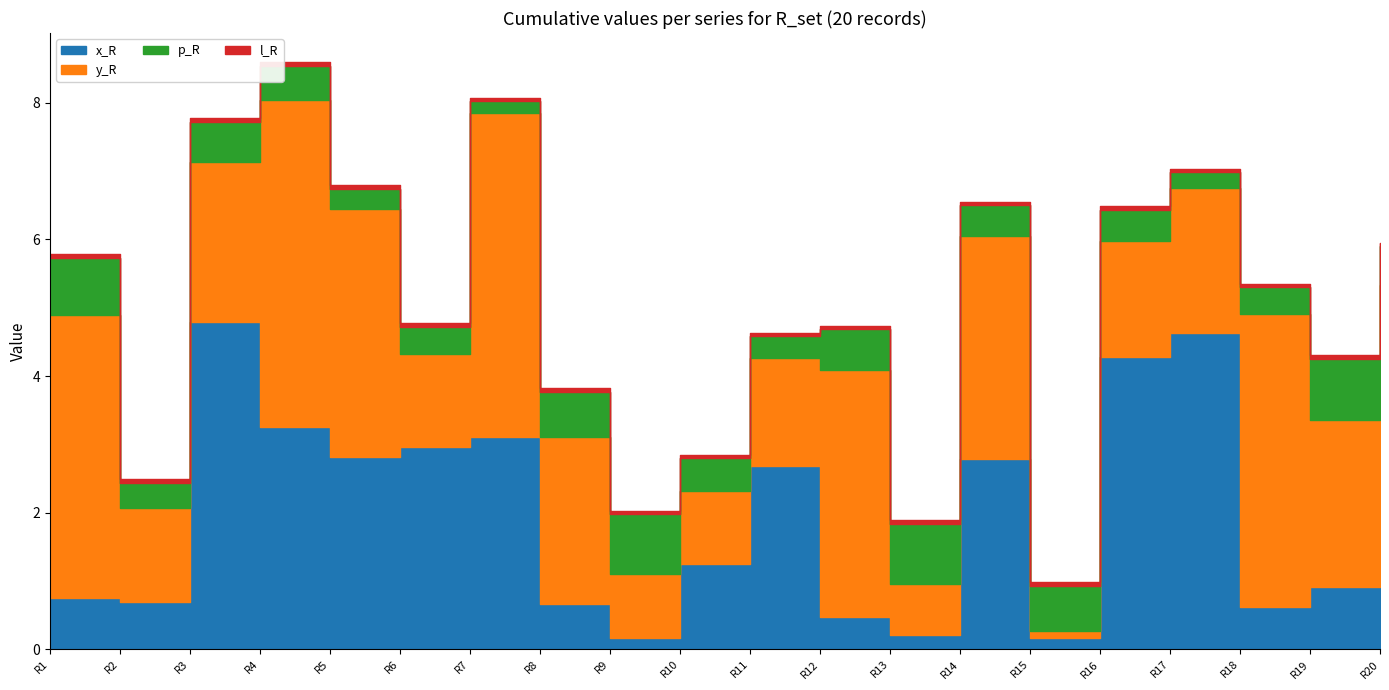

At how many categories does at least one series exceed 0?

20